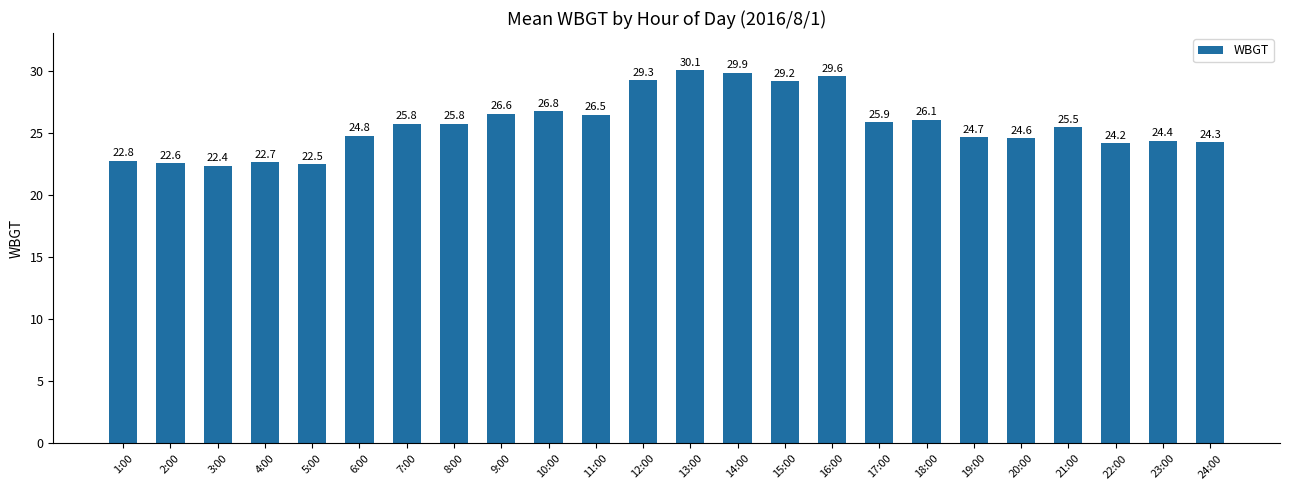

Are the bars horizontal?

No